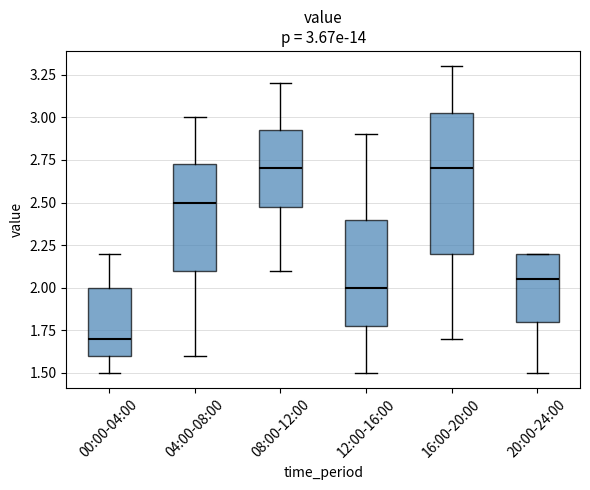

Which box's median line is the lowest?

00:00-04:00